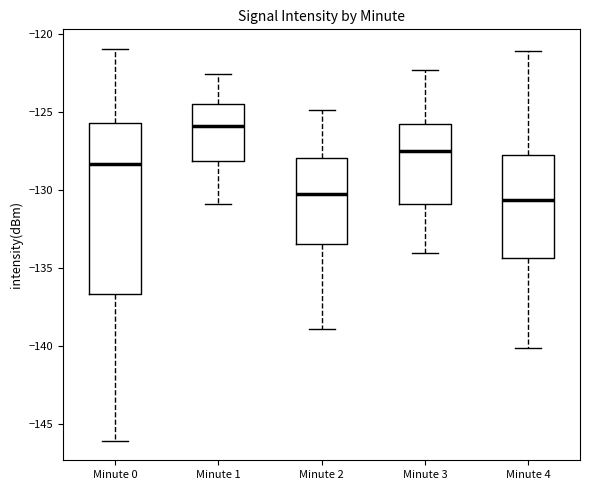

Which box is the tallest, from its lower edge to its upper edge?

Minute 0